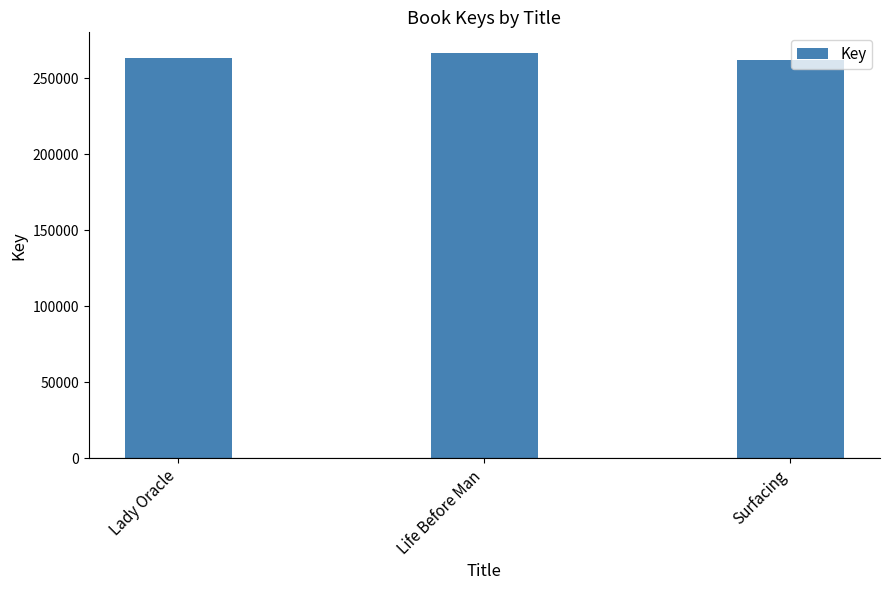

What is the label of the 2nd bar from the left?

Life Before Man